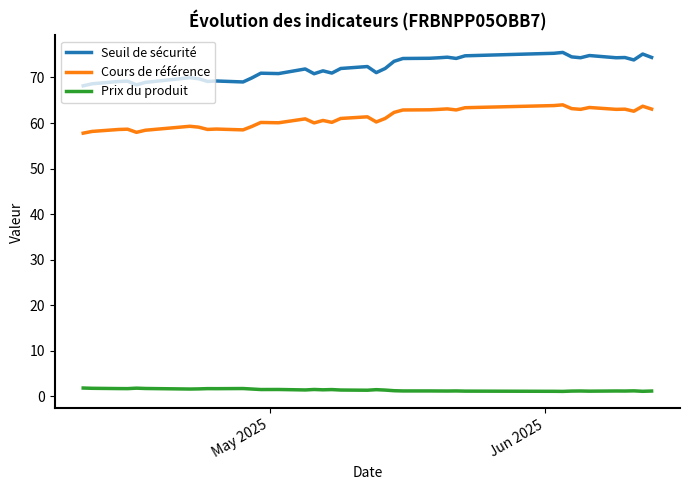

List the series in order of their peak value, highest first.

Seuil de sécurité, Cours de référence, Prix du produit